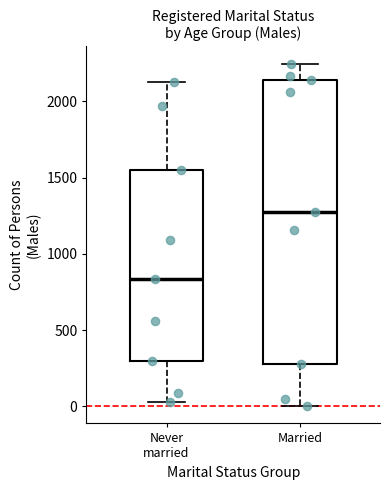

Which box has the lowest median line?

Never married